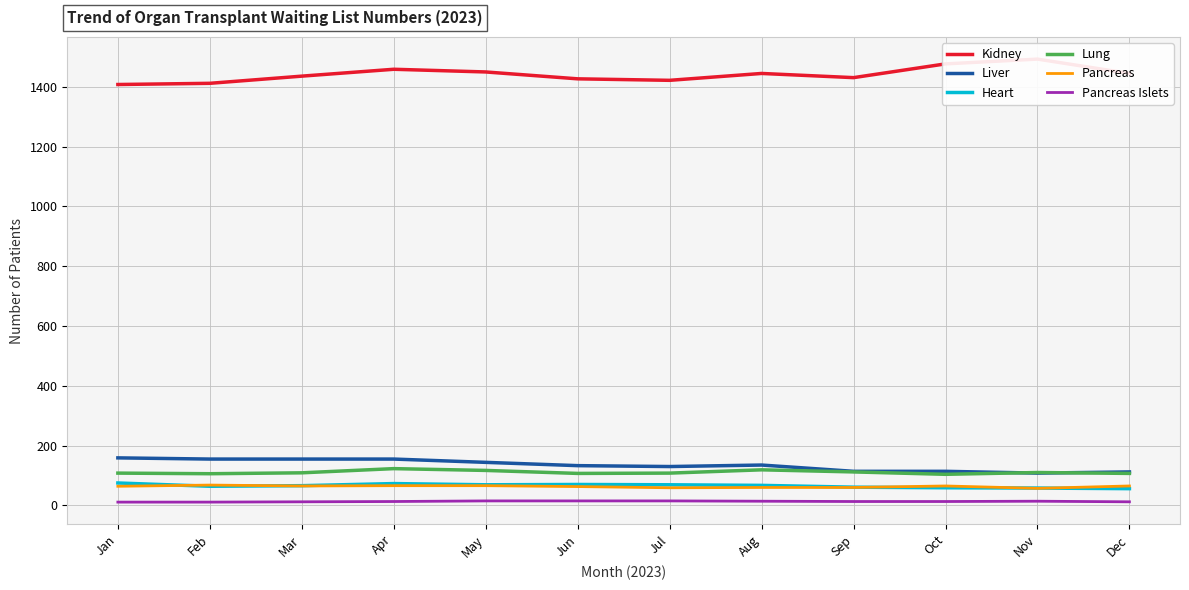

Which category has the lowest value in the Pancreas Islets series?

Jan